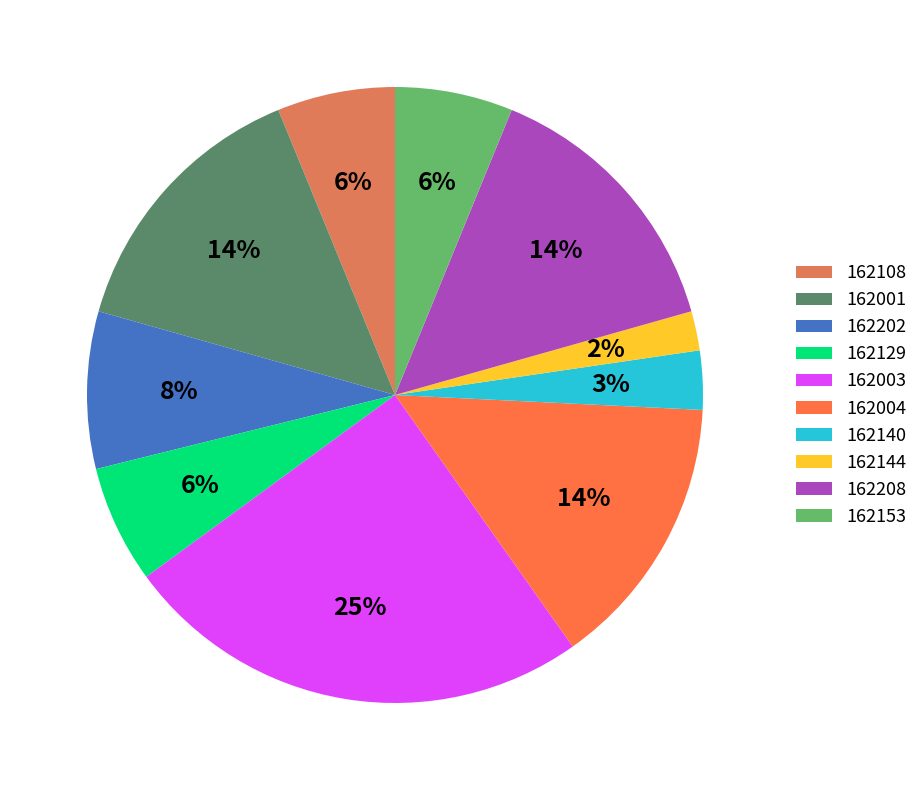

Does 162140 represent more than half of the total?

No